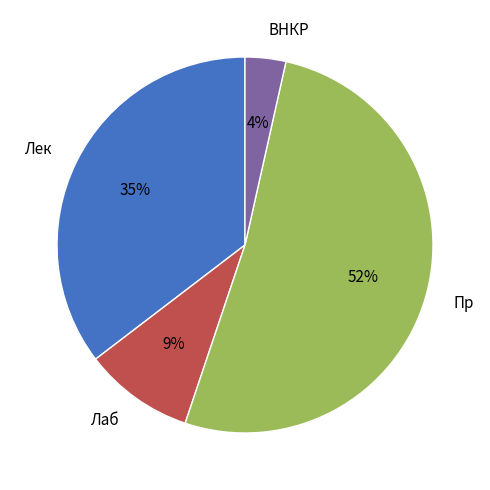

What is the largest slice in the pie chart?

Пр